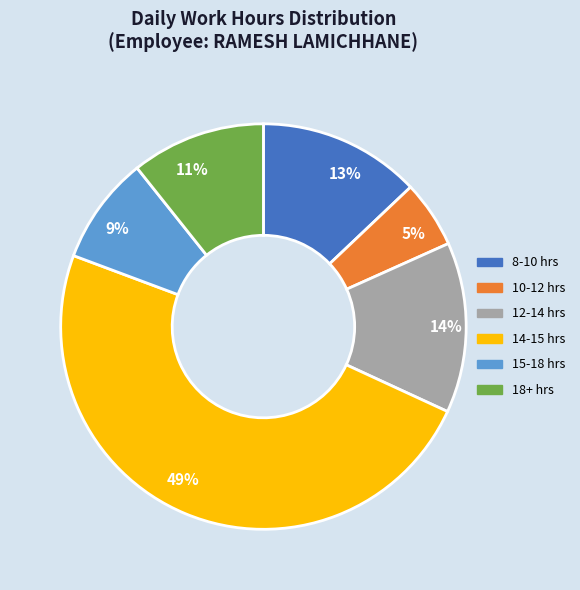

Rank the categories by value from lowest to highest.

5%, 9%, 11%, 13%, 14%, 49%